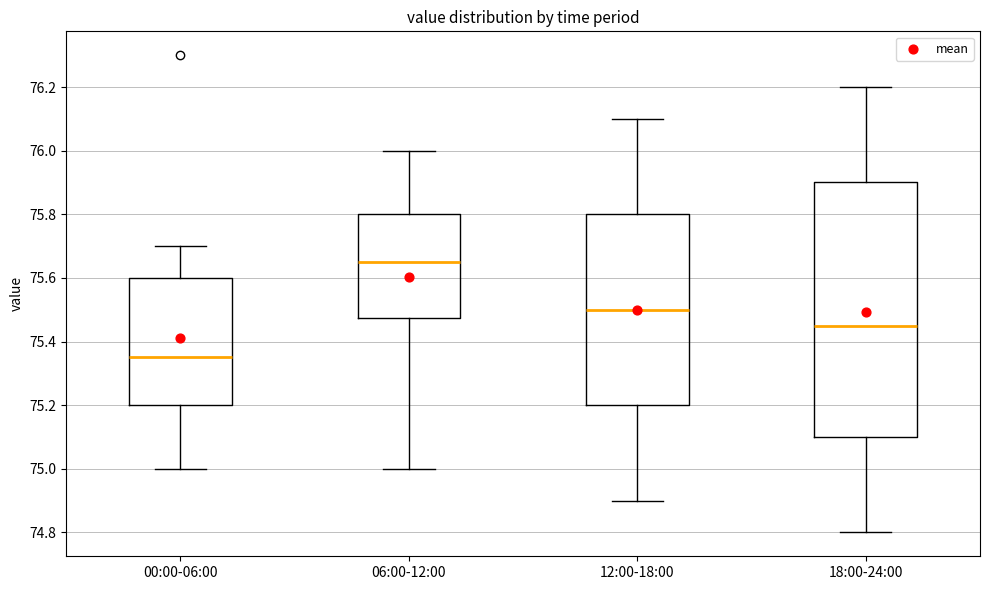

Reading left to right, transcribe this box plot: for each box, give where its median line is, the range the box spans, and where its two whiskers end, as read against the y-axis. The values are not printed on the chart, so give them approximately, as read against the axis.

00:00-06:00: median 75.36, box 75.20 to 75.60, whiskers 75.00 to 75.70
06:00-12:00: median 75.66, box 75.48 to 75.80, whiskers 75.00 to 76.00
12:00-18:00: median 75.50, box 75.20 to 75.80, whiskers 74.90 to 76.10
18:00-24:00: median 75.46, box 75.10 to 75.90, whiskers 74.80 to 76.20